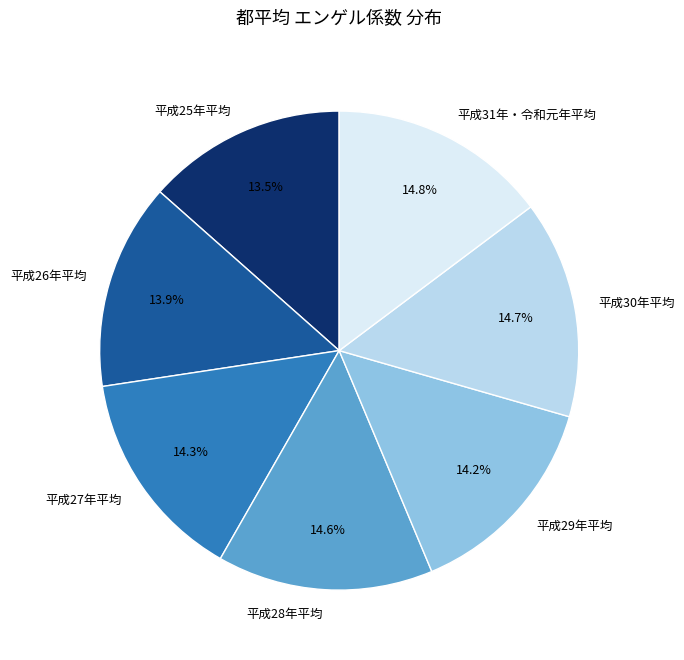

What portion of the pie excludes 平成31年・令和元年平均?

85.2%